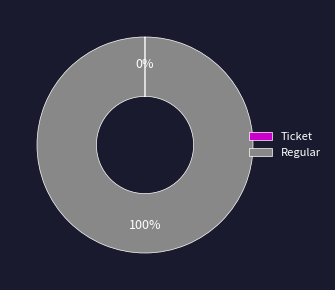

Which category has the biggest portion of the pie?

Regular